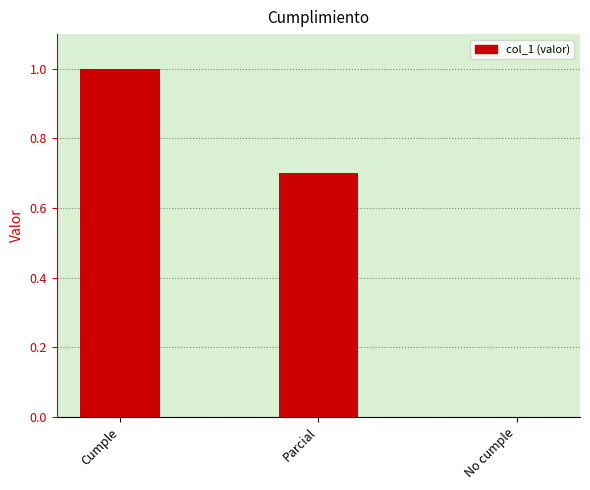

Which label corresponds to the largest value in the chart?

Cumple